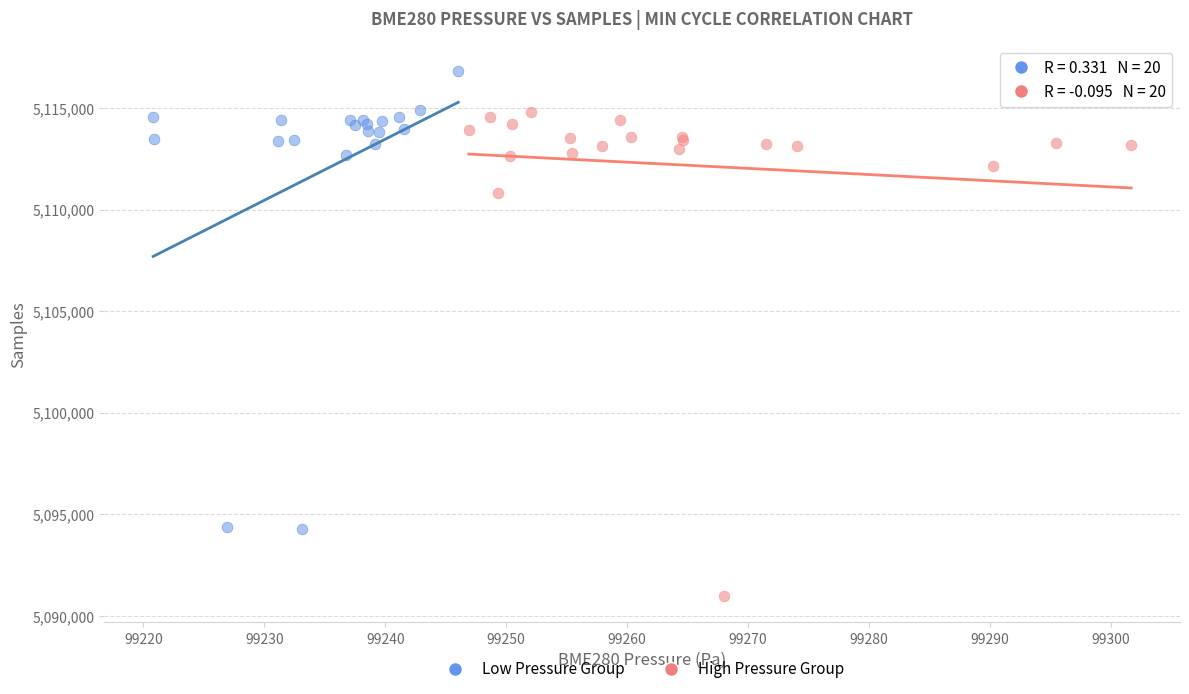

Which series has the widest spread of Y values?

High Pressure Group